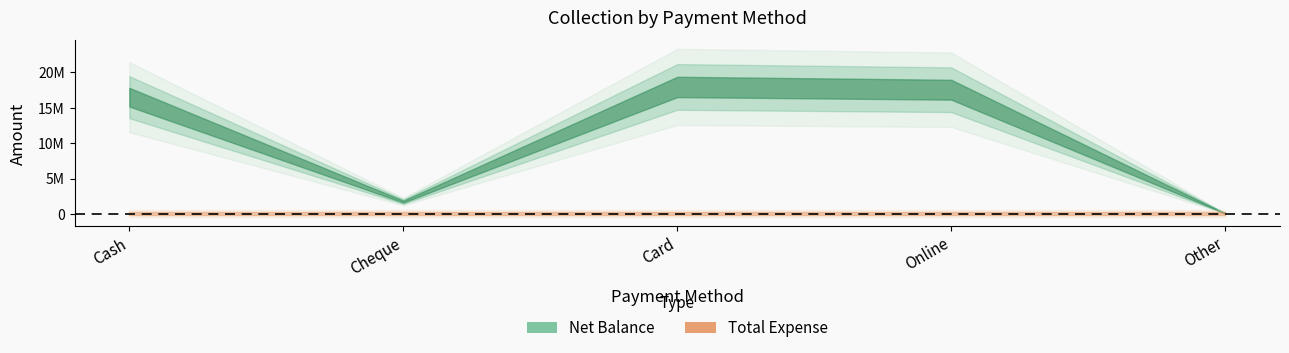

True or false: Total Expense and Net Balance intersect in this chart.

False